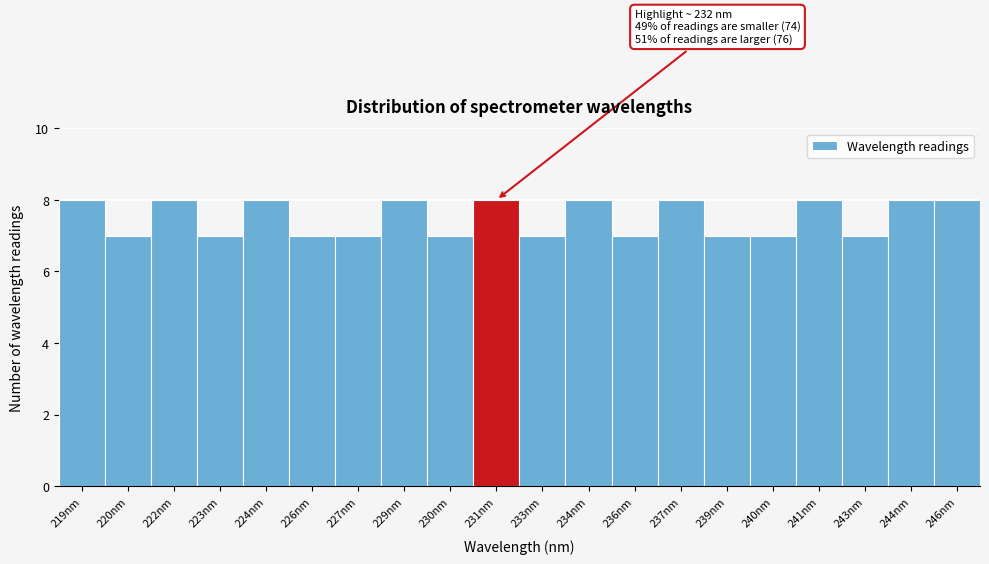

Reading left to right, transcribe all the data shown in this chart.

8	7	8	7	8	7	7	8	7	8	7	8	7	8	7	7	8	7	8	8